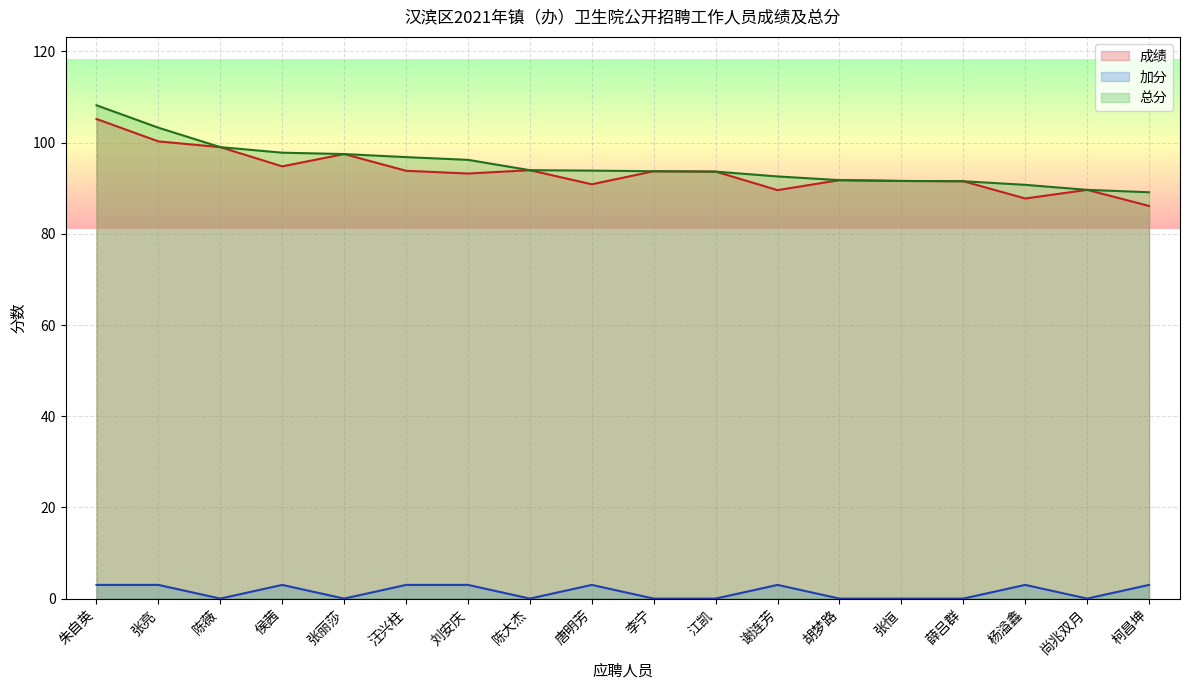

Which category has the lowest value across all series?

陈薇